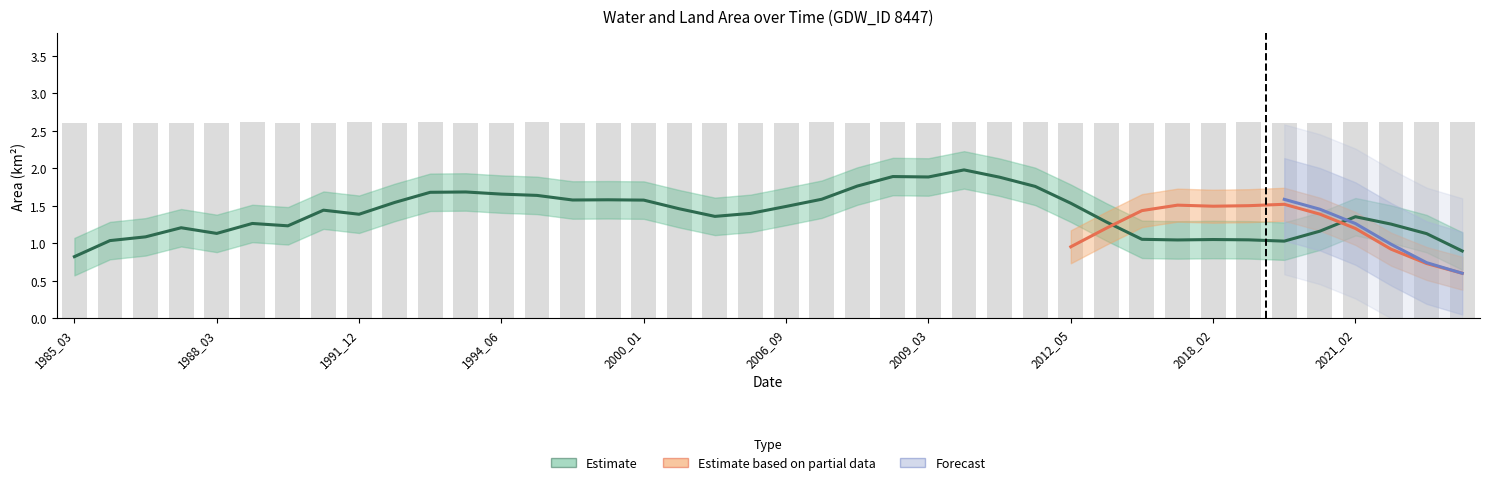

Are the bars horizontal?

No